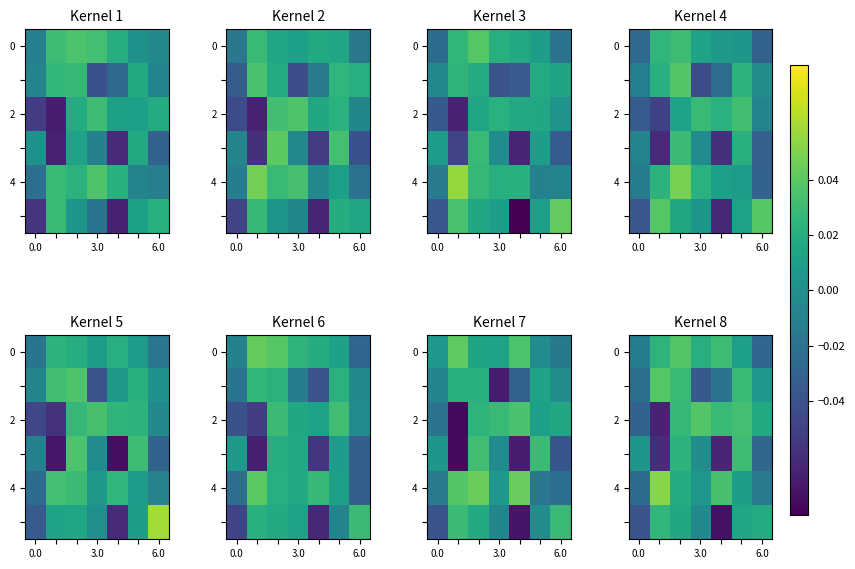

What is the difference between the maximum and second lowest values in the 2 series?

0.1